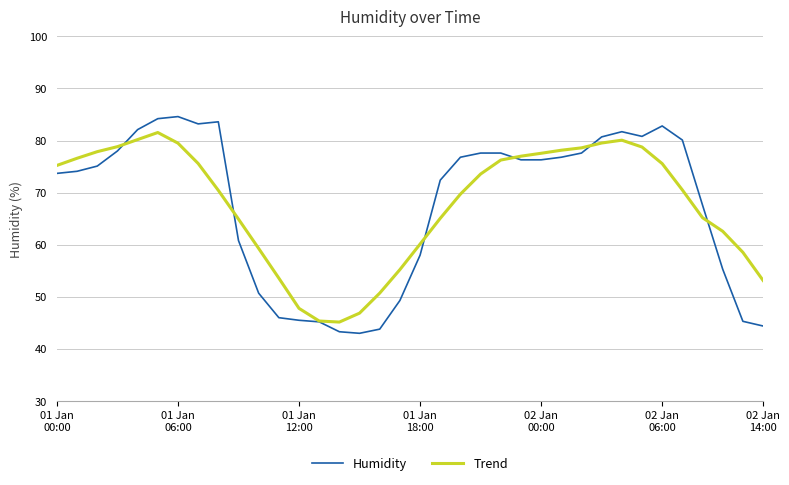

What is the minimum value shown in the chart?

43.0